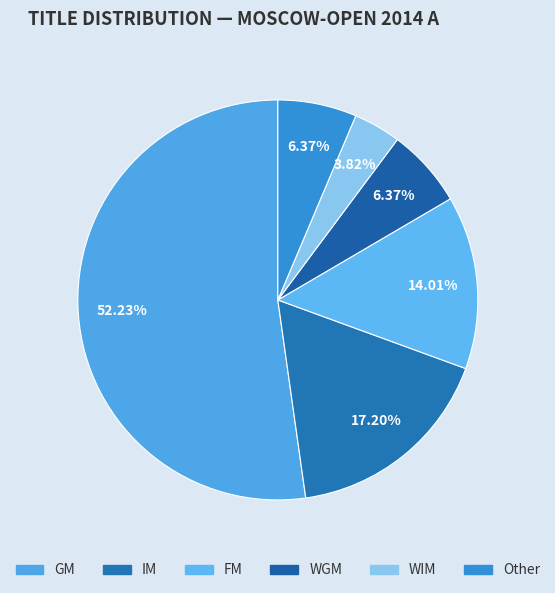

How many slices are in this pie chart?

6